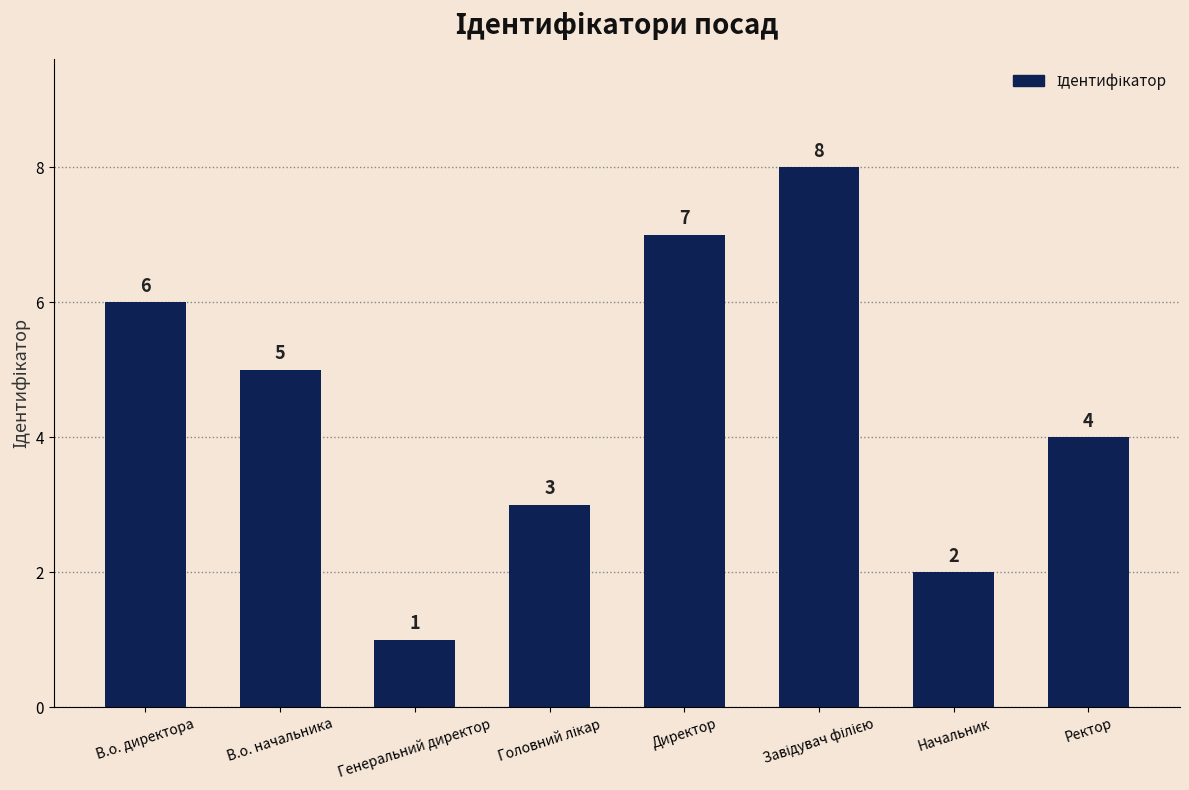

What value does the data have at Генеральний директор?

1